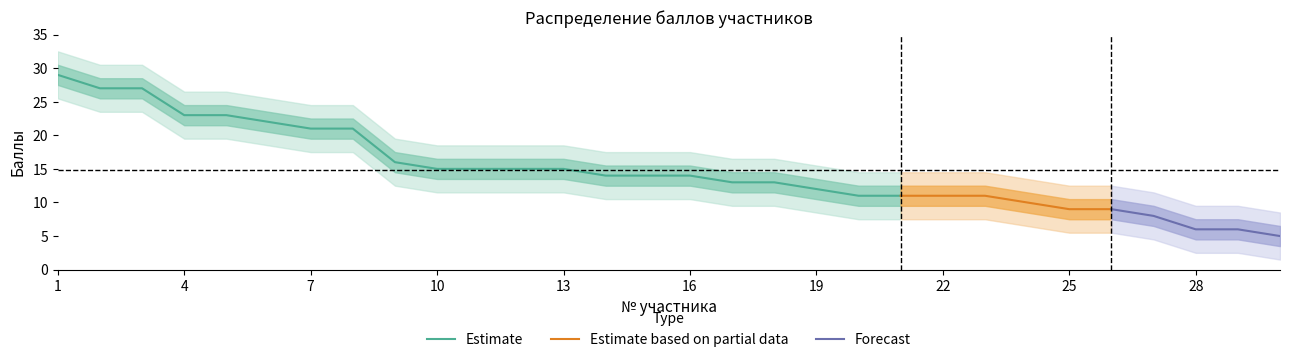

What is the change in value from 8 to 16?

-7